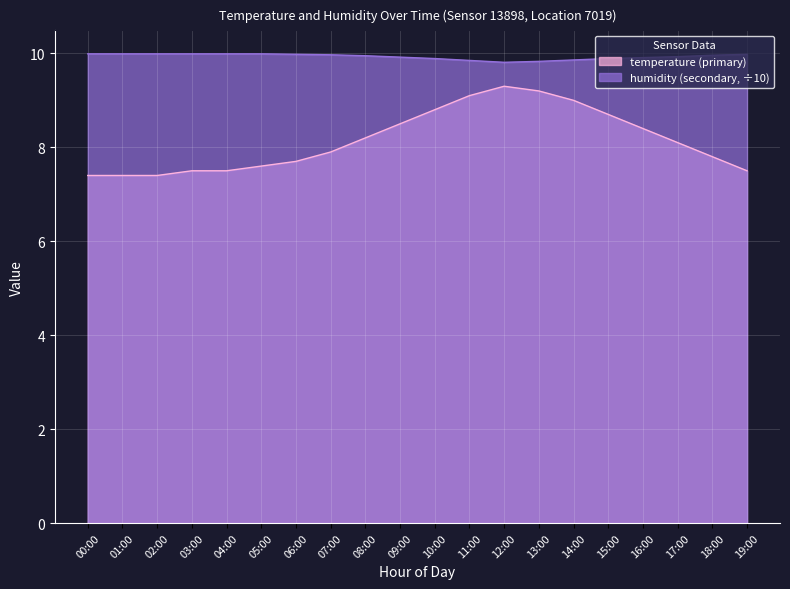

Is the value of humidity at 08:00 greater than the value of temperature at 00:00?

Yes